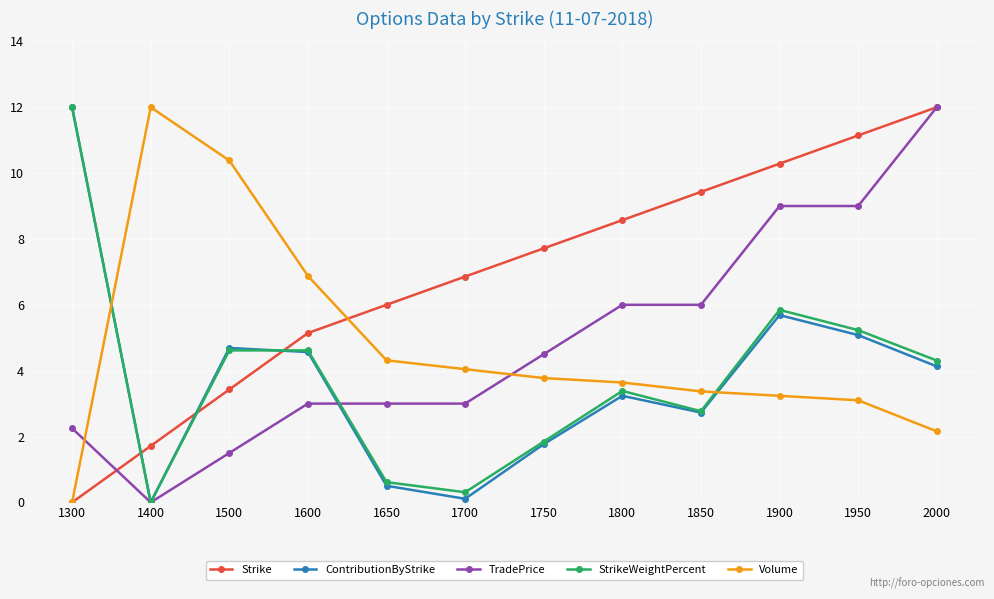

Is the value of TradePrice at 1600 greater than the value of Volume at 1500?

No